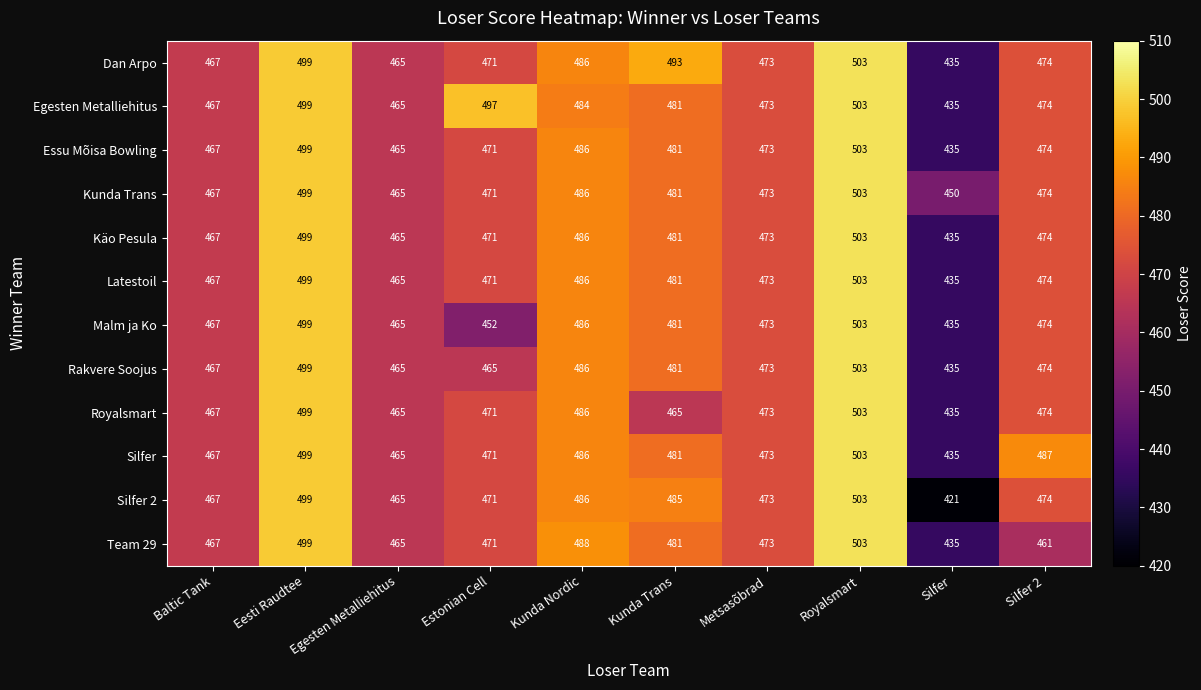

List the labels in order of Egesten Metalliehitus value, largest first.

Royalsmart, Eesti Raudtee, Estonian Cell, Kunda Nordic, Kunda Trans, Silfer 2, Metsasõbrad, Baltic Tank, Egesten Metalliehitus, Silfer